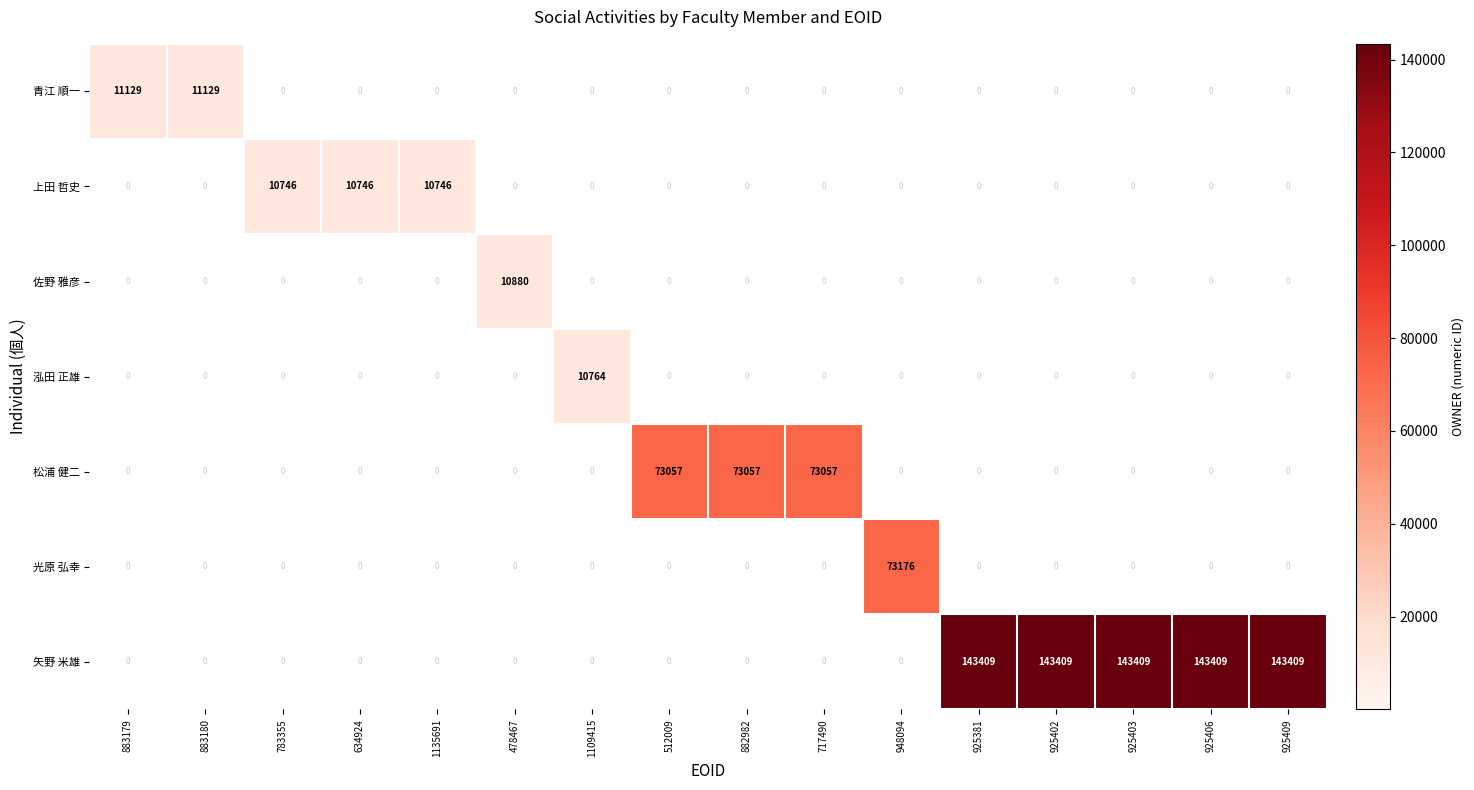

What is the sum of all 青江 順一 values?

22258